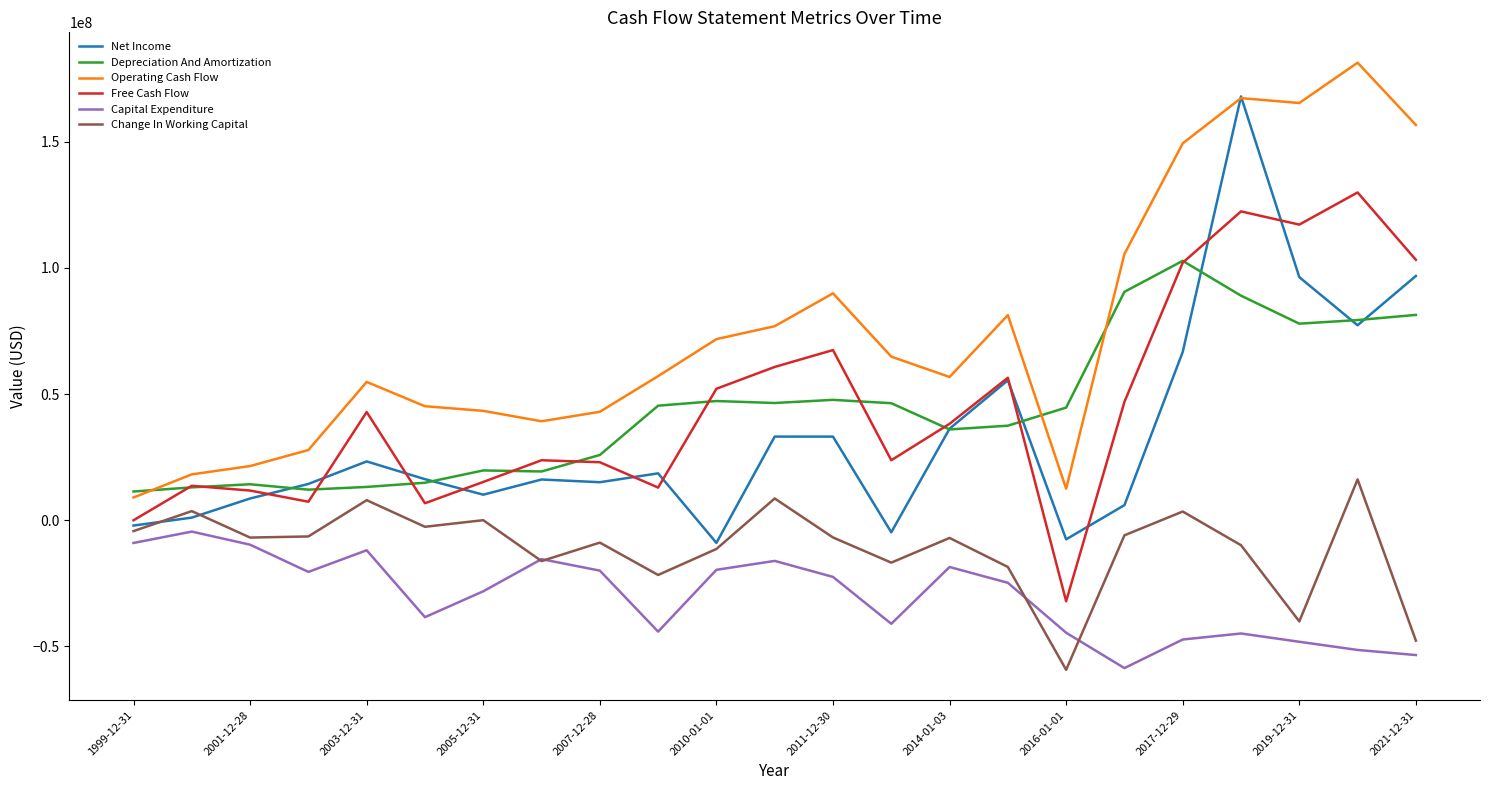

What is the smallest value displayed?

-59311000